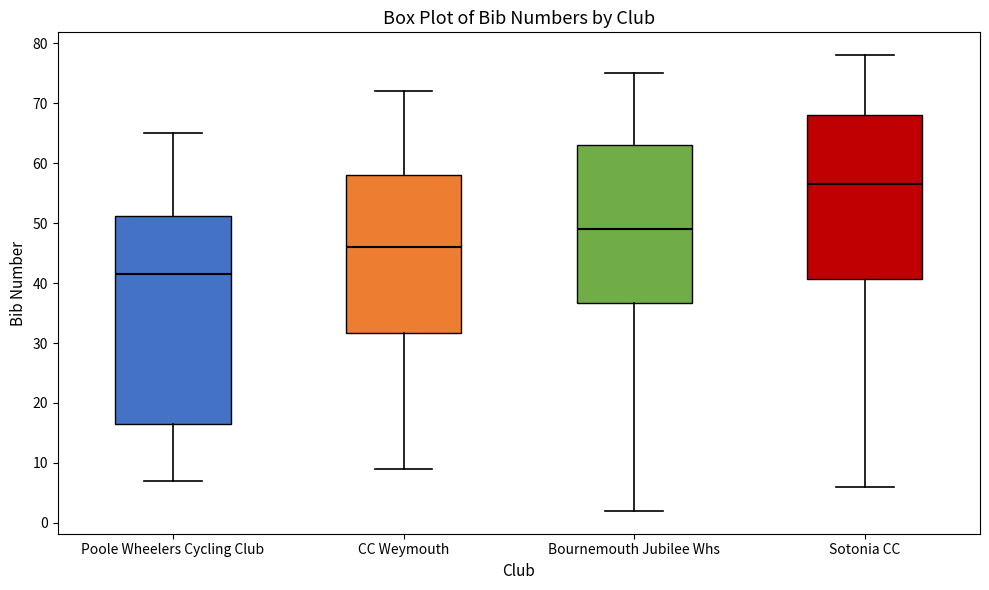

Where is the upper edge of the box for Bournemouth Jubilee Whs on the y-axis? The values are not printed on the chart, so give them approximately, as read against the axis.

63